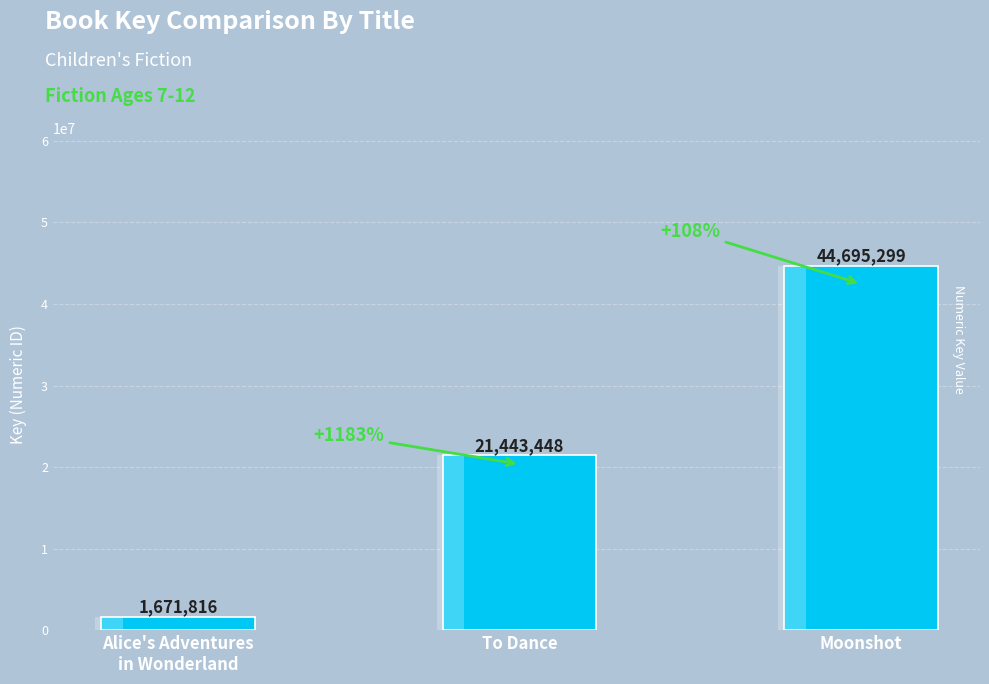

Which has a higher value, Alice's Adventures
in Wonderland or To Dance?

To Dance